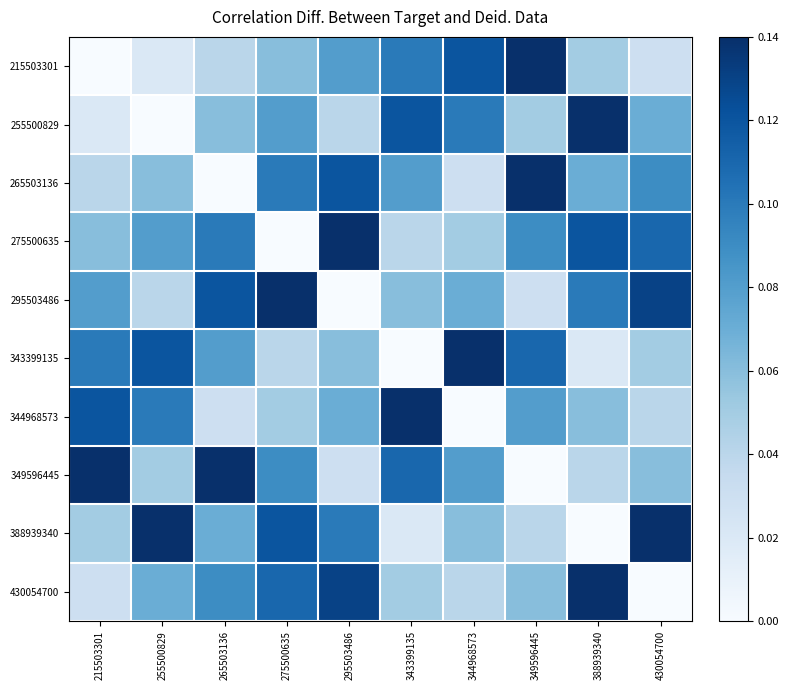

At how many categories does at least one series exceed 0?

10